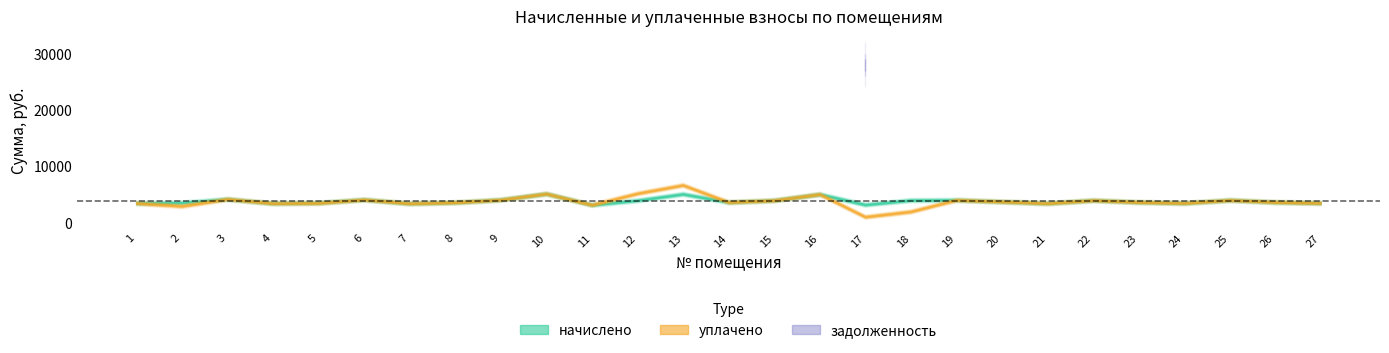

What is the sum of all начислено values?

104949.0